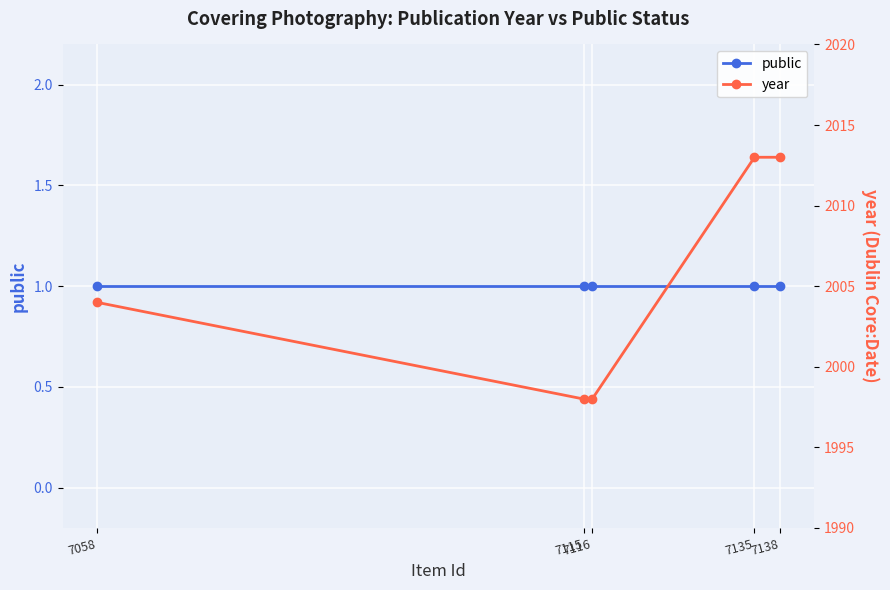

What is the sum of all year values?

10026